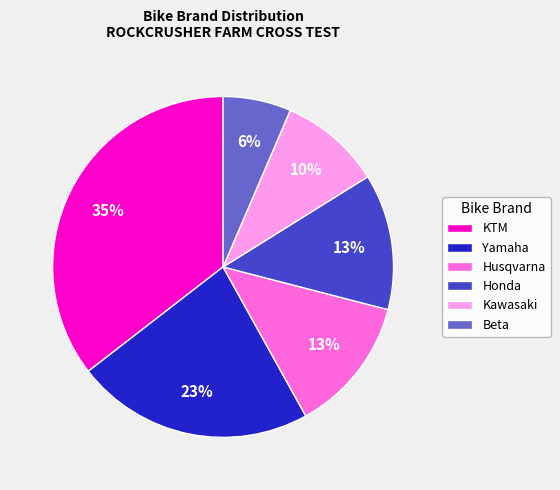

Is Beta the majority of the pie?

No